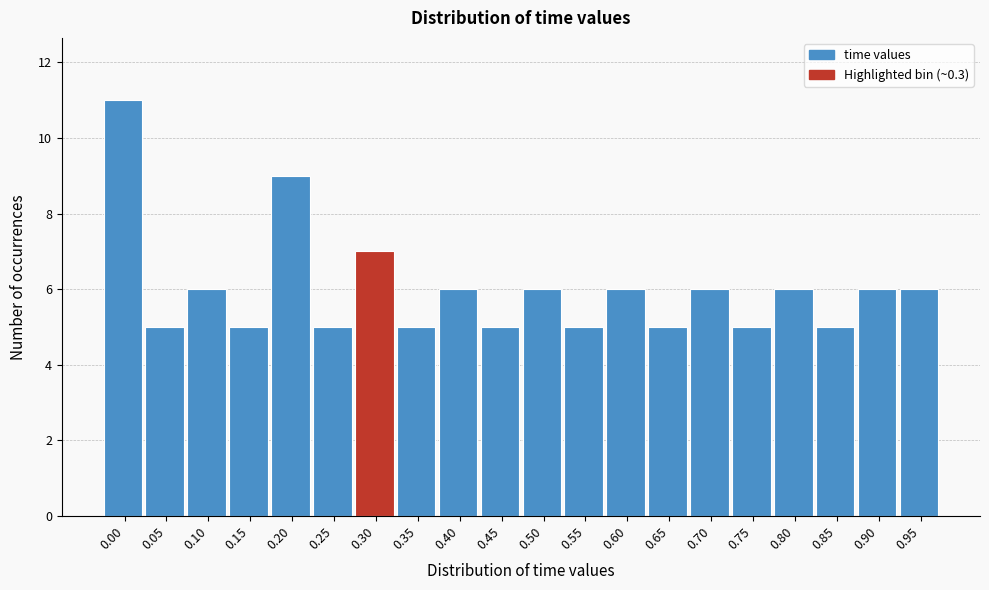

Reading left to right, what are all the values shown in this chart?

11	5	6	5	9	5	7	5	6	5	6	5	6	5	6	5	6	5	6	6